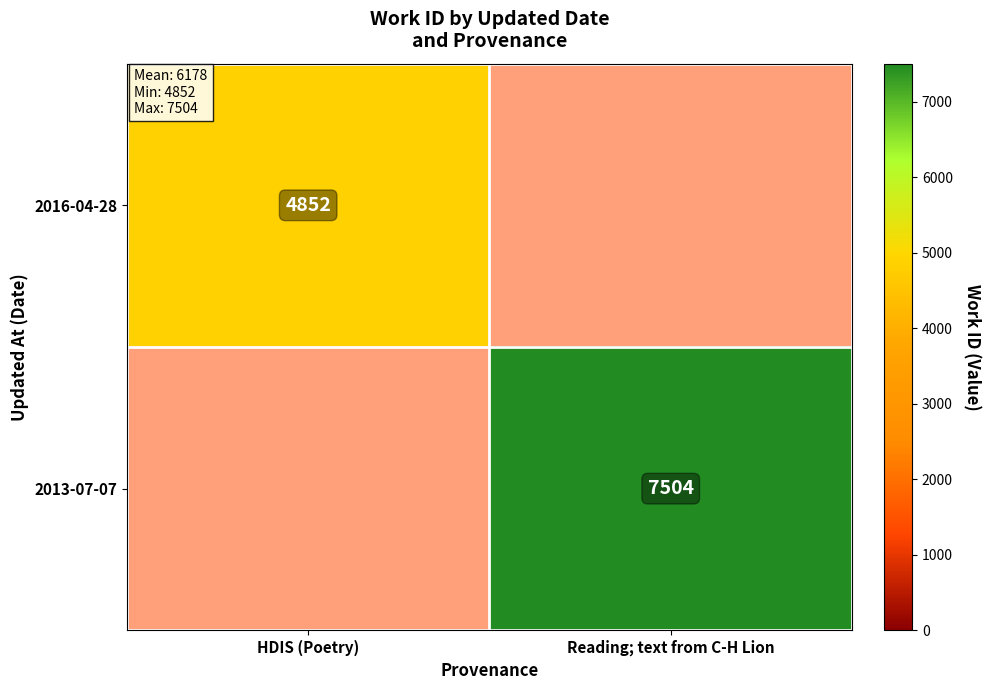

What is the maximum value shown in the chart?

7504.0